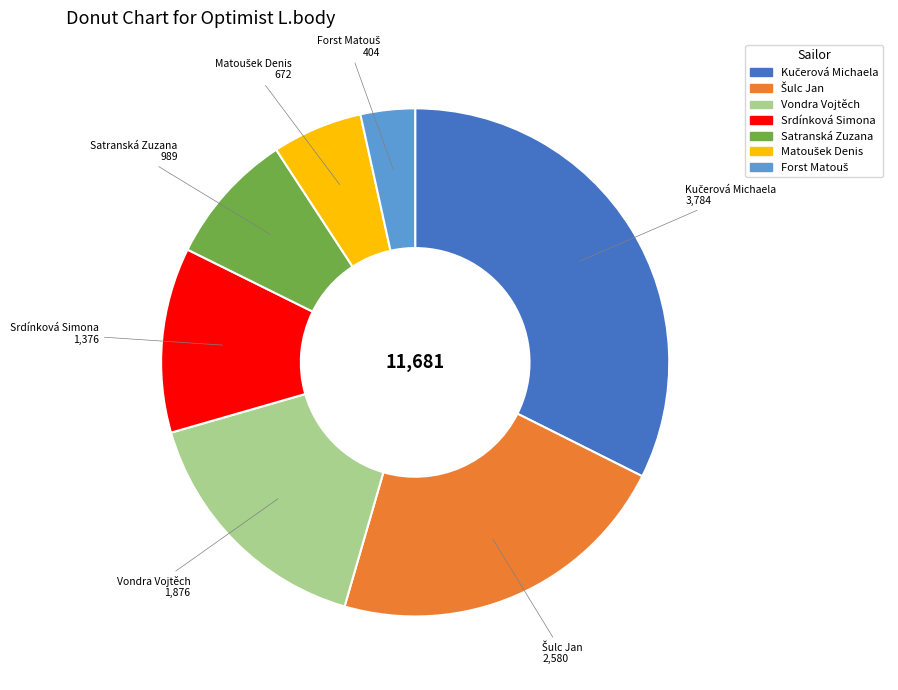

What is the ratio of the value at Srdínková Simona to the value at Satranská Zuzana?

1.4